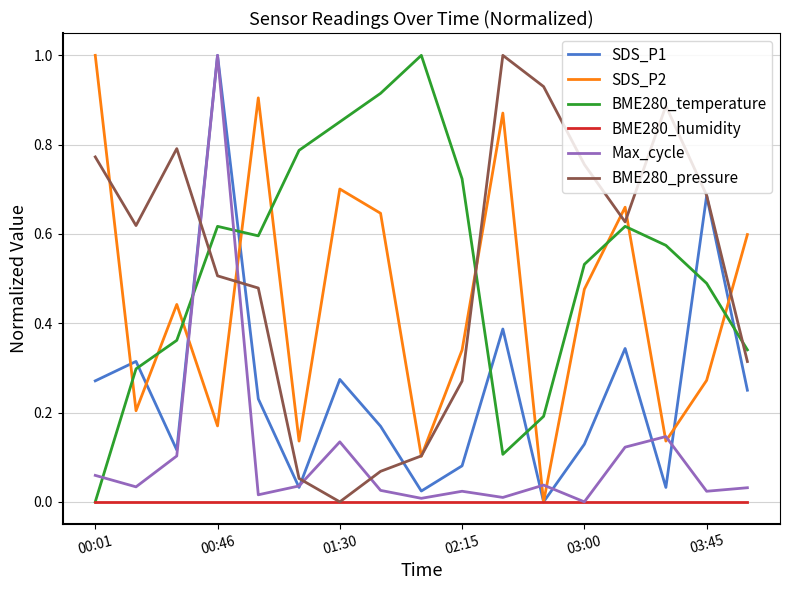

At which label does BME280_pressure reach its minimum?

01:30